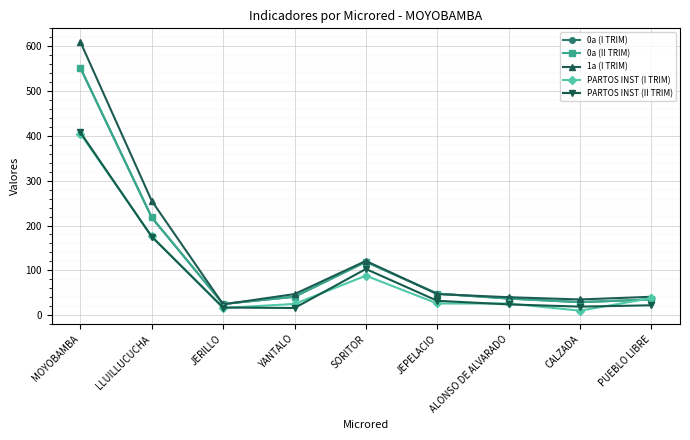

Reading left to right, extract all data points from this chart.

0a (I TRIM): MOYOBAMBA=552	LLUILLUCUCHA=218	JERILLO=25	YANTALO=41	SORITOR=119	JEPELACIO=48	ALONSO DE ALVARADO=37	CALZADA=29	PUEBLO LIBRE=35
0a (II TRIM): MOYOBAMBA=552	LLUILLUCUCHA=218	JERILLO=25	YANTALO=41	SORITOR=119	JEPELACIO=48	ALONSO DE ALVARADO=37	CALZADA=29	PUEBLO LIBRE=35
1a (I TRIM): MOYOBAMBA=610	LLUILLUCUCHA=255	JERILLO=24	YANTALO=47	SORITOR=121	JEPELACIO=47	ALONSO DE ALVARADO=40	CALZADA=35	PUEBLO LIBRE=41
PARTOS INST (I TRIM): MOYOBAMBA=405	LLUILLUCUCHA=176	JERILLO=16	YANTALO=25	SORITOR=88	JEPELACIO=26	ALONSO DE ALVARADO=26	CALZADA=10	PUEBLO LIBRE=38
PARTOS INST (II TRIM): MOYOBAMBA=408	LLUILLUCUCHA=175	JERILLO=17	YANTALO=16	SORITOR=103	JEPELACIO=32	ALONSO DE ALVARADO=24	CALZADA=19	PUEBLO LIBRE=22